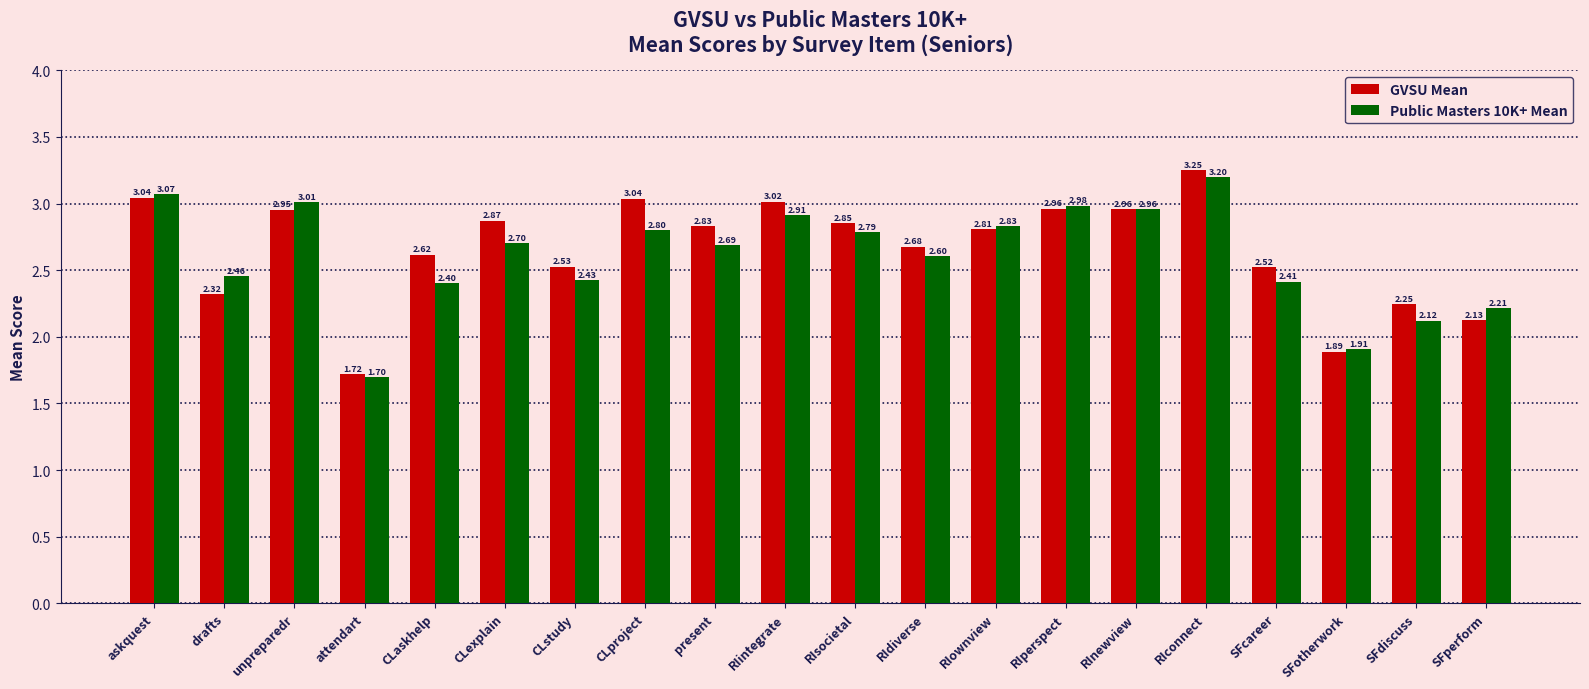

What position from the left is unpreparedr?

3